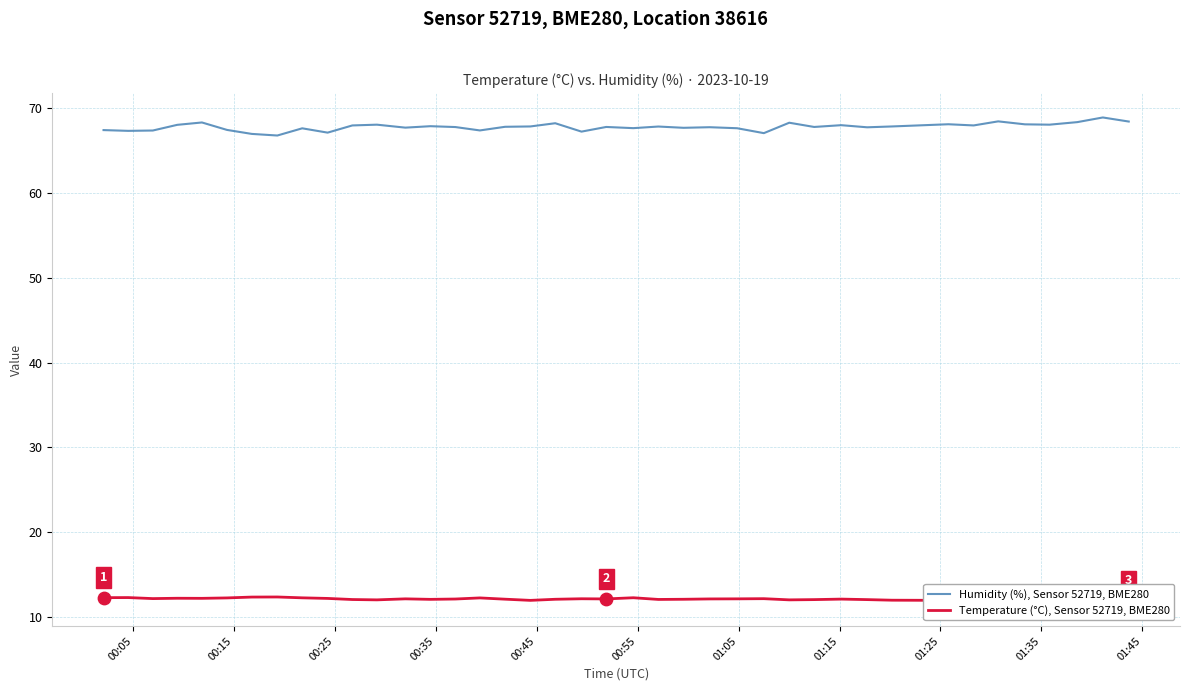

What are all the series names shown in the legend?

Humidity (%), Sensor 52719, BME280, Temperature (°C), Sensor 52719, BME280